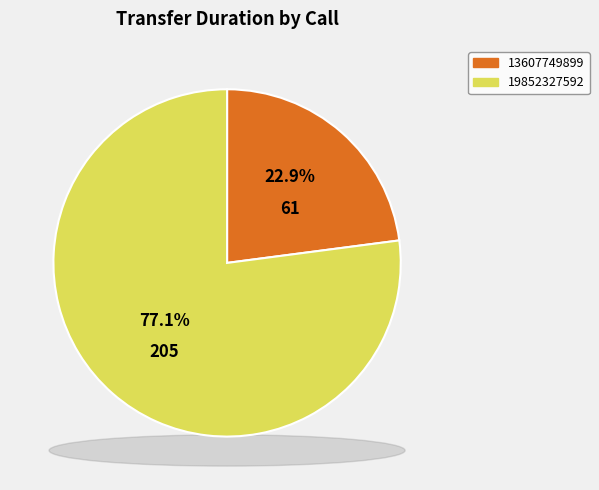

To the nearest percent, what portion does 19852327592 represent?

77%